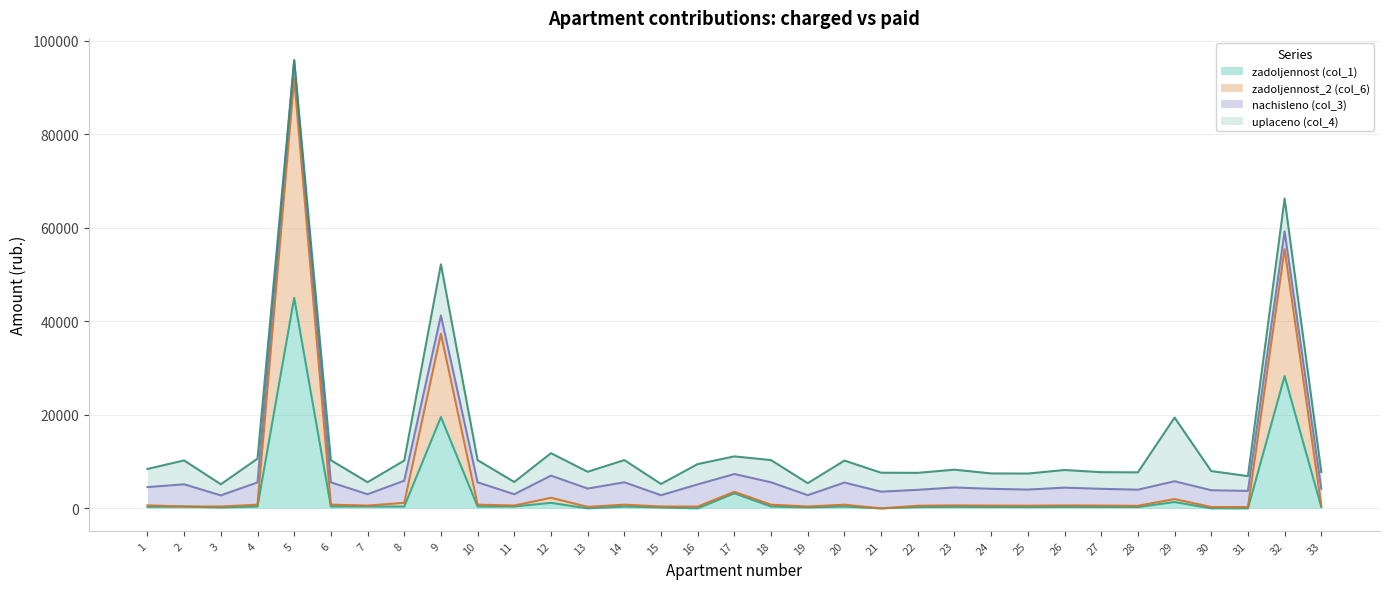

How many data points in zadoljennost (col_1) are less than 325?

16